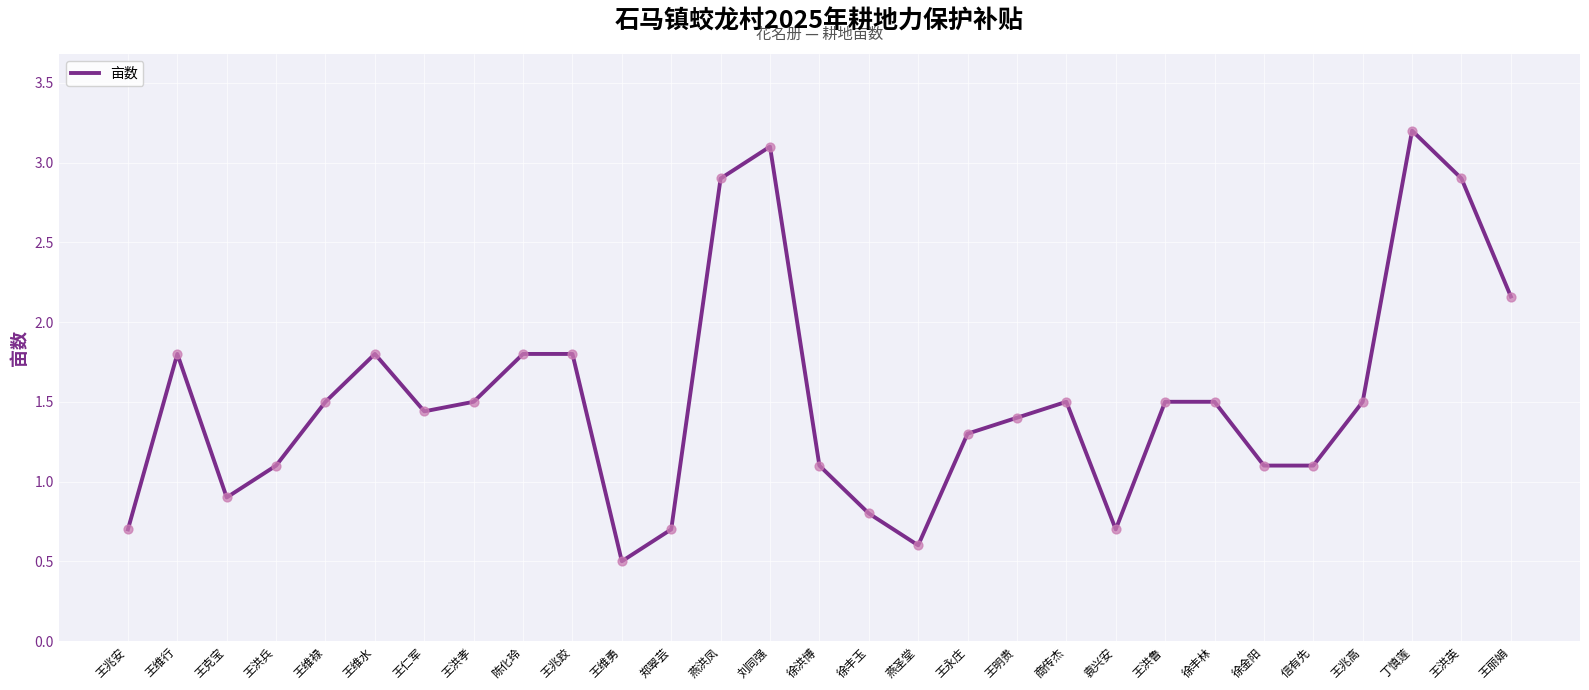

Approximately how many times larger is the value at 陈化玲 compared to 王维行?

1.0